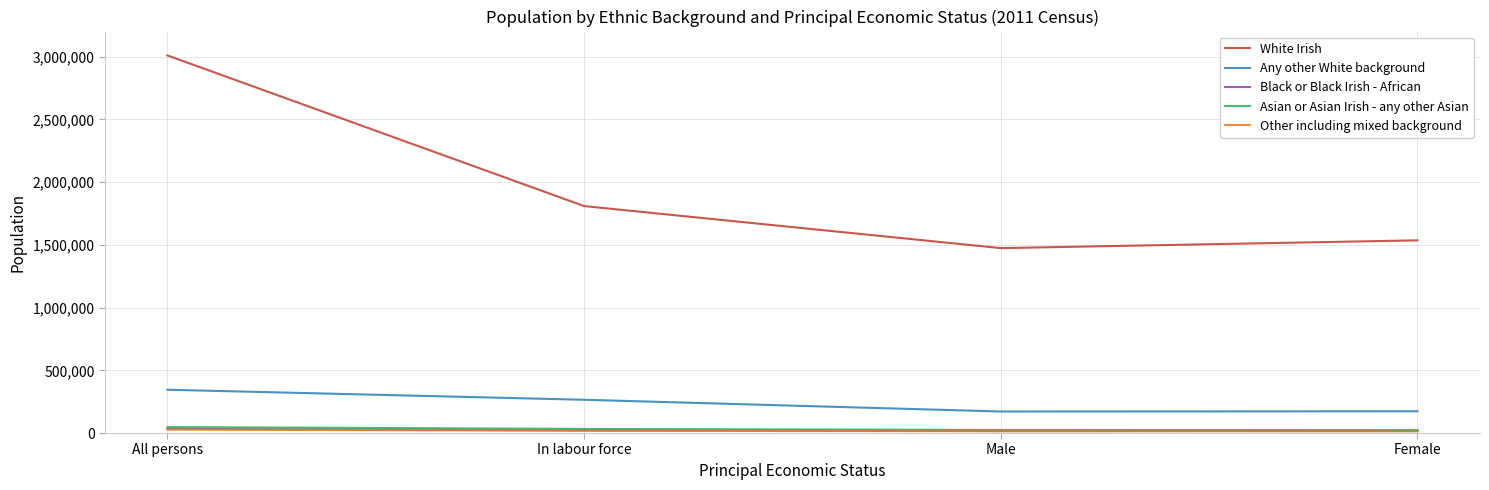

The Any other White background series shows 173427 at Female. True or false?

True